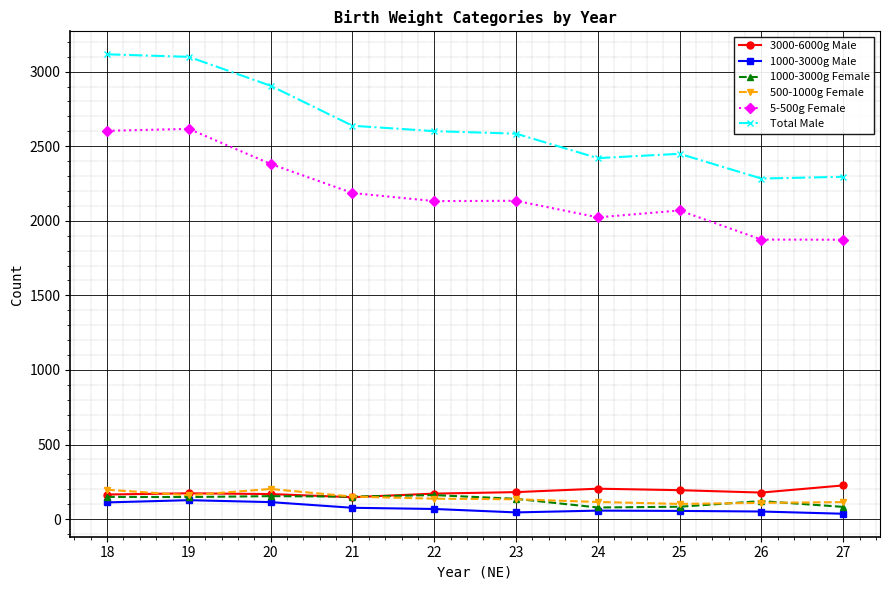

At which label does 1000-3000g Female first exceed 148?

18